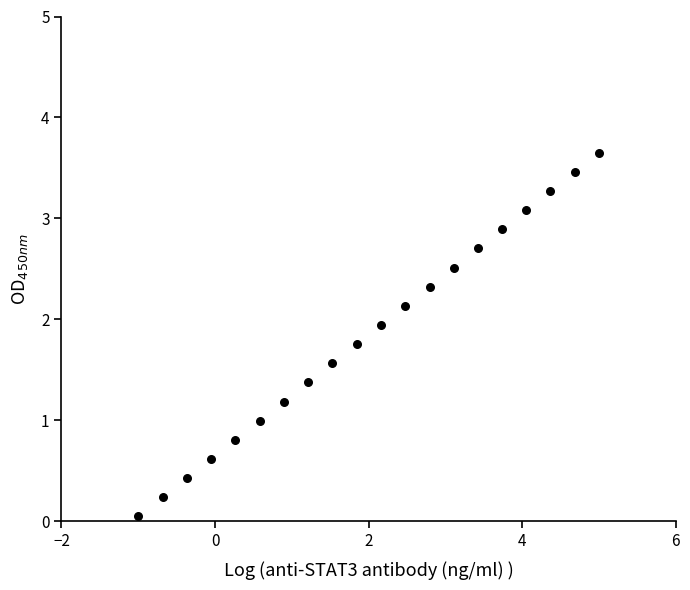

What is the range of X values (max minus min)?

6.0